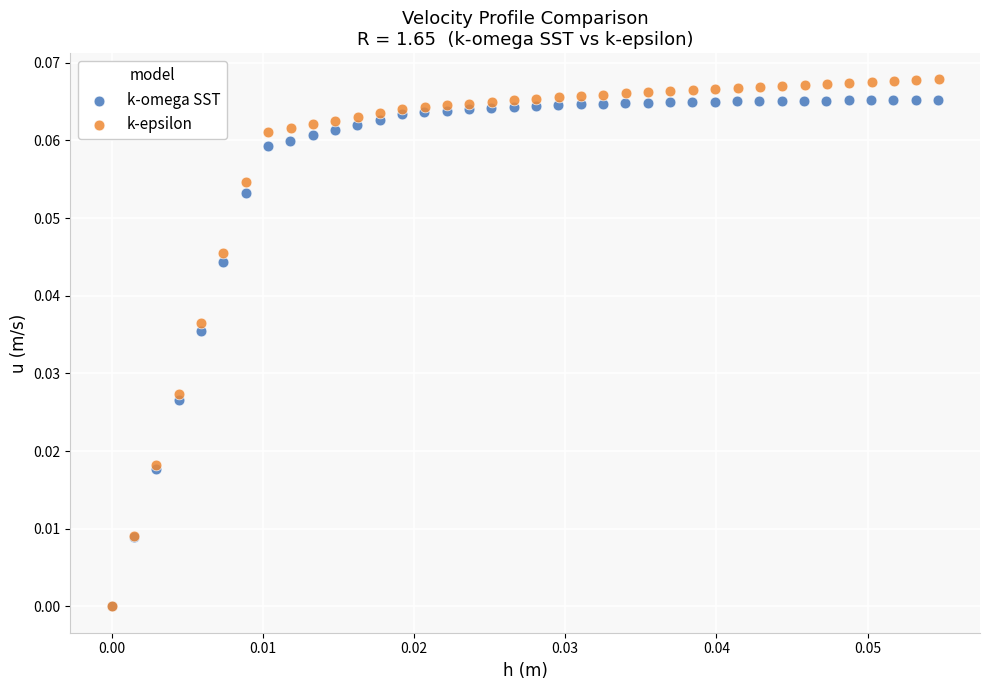

Which series has the widest spread of Y values?

k-epsilon